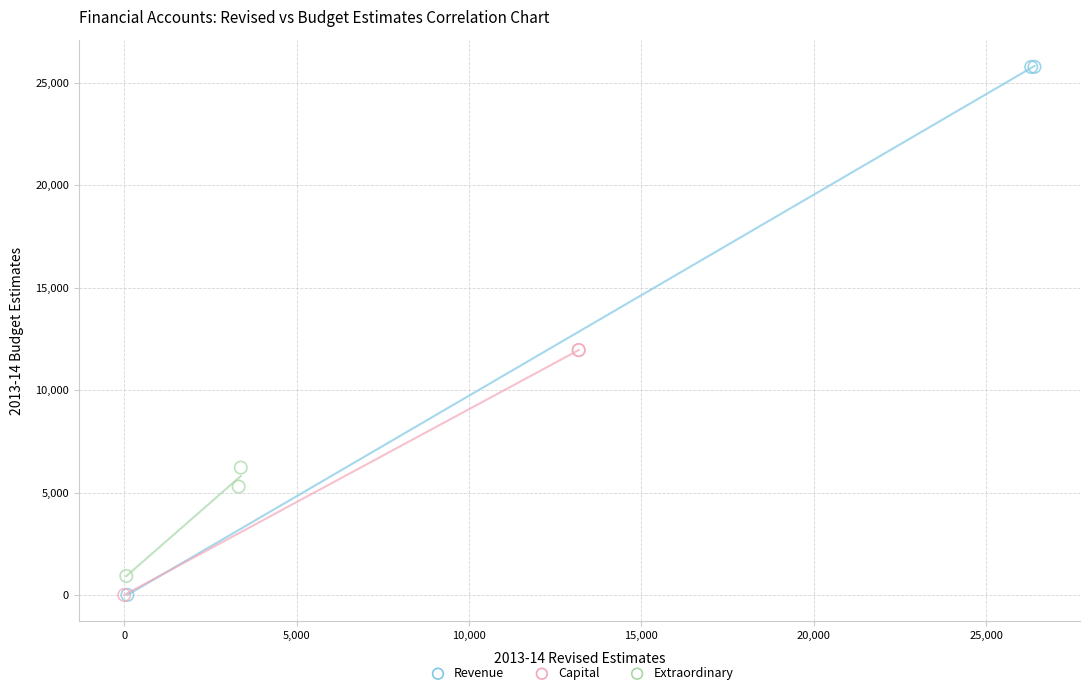

Which series reaches the maximum Y coordinate?

Revenue